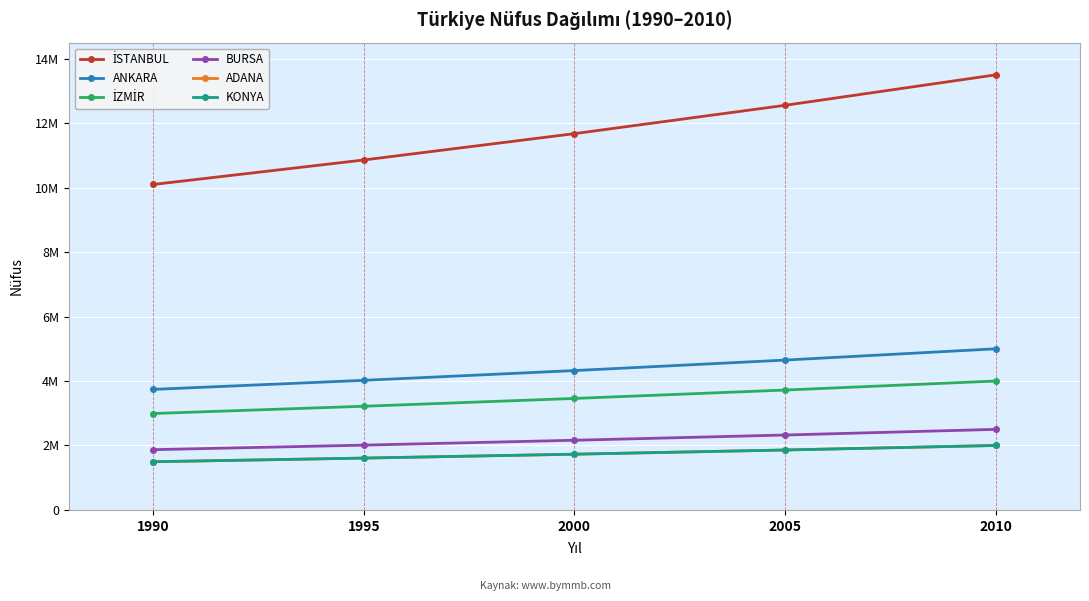

Is this an area chart (filled region under the line)?

No